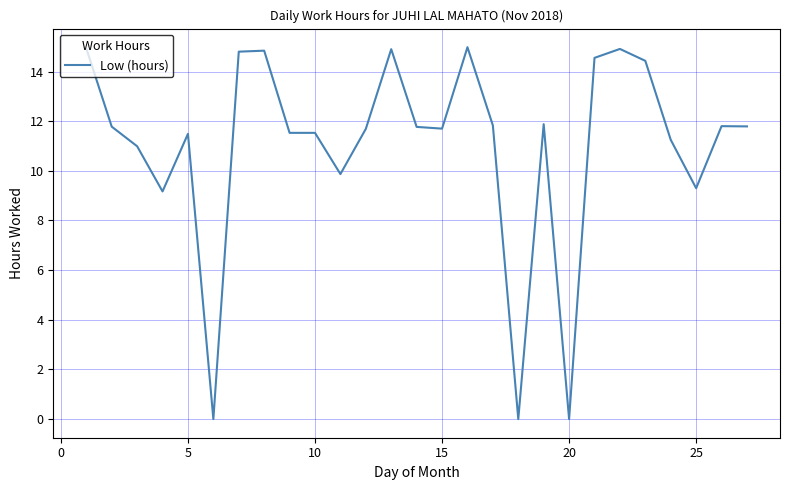

What is the maximum value shown in the chart?

15.0